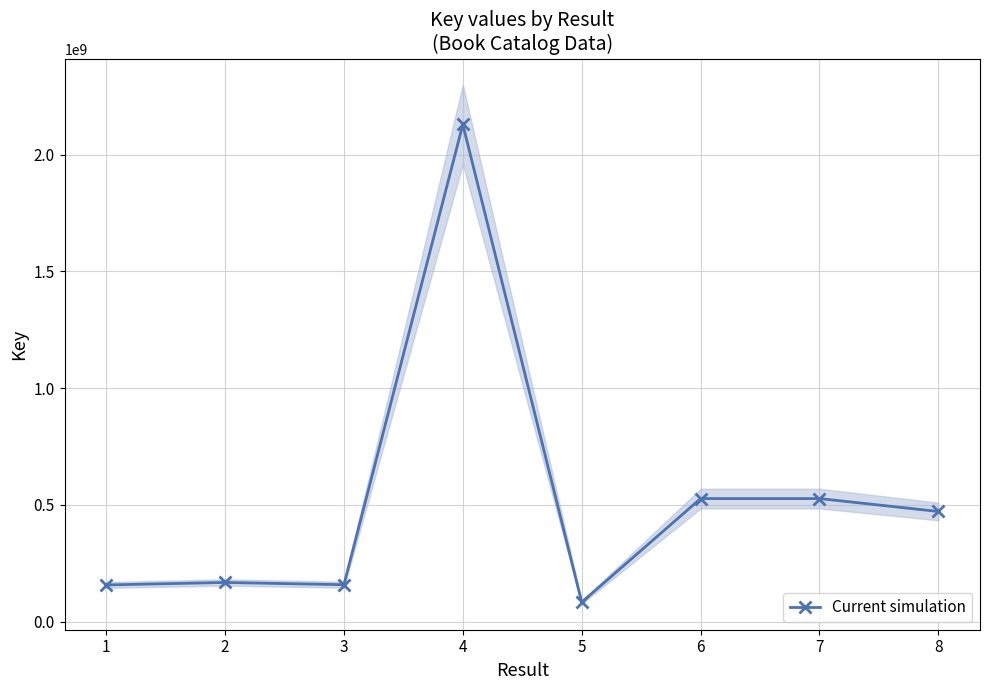

How many categories are shown in the chart?

8